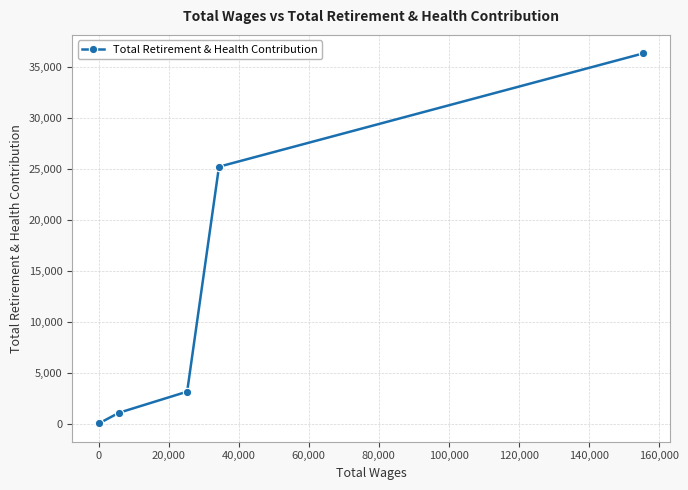

What is the maximum value shown in the chart?

36365